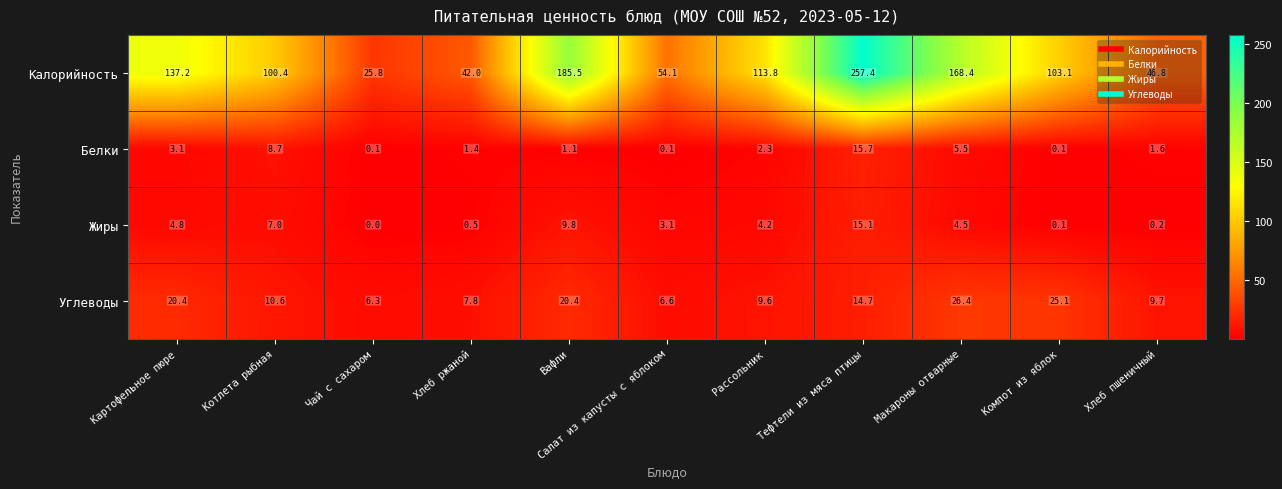

How many distinct data groups are displayed?

4